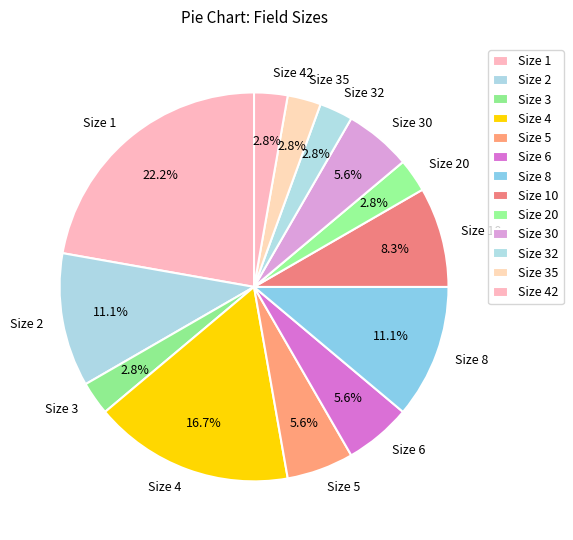

Do Size 20 and Size 2 together represent more than half of the pie?

No